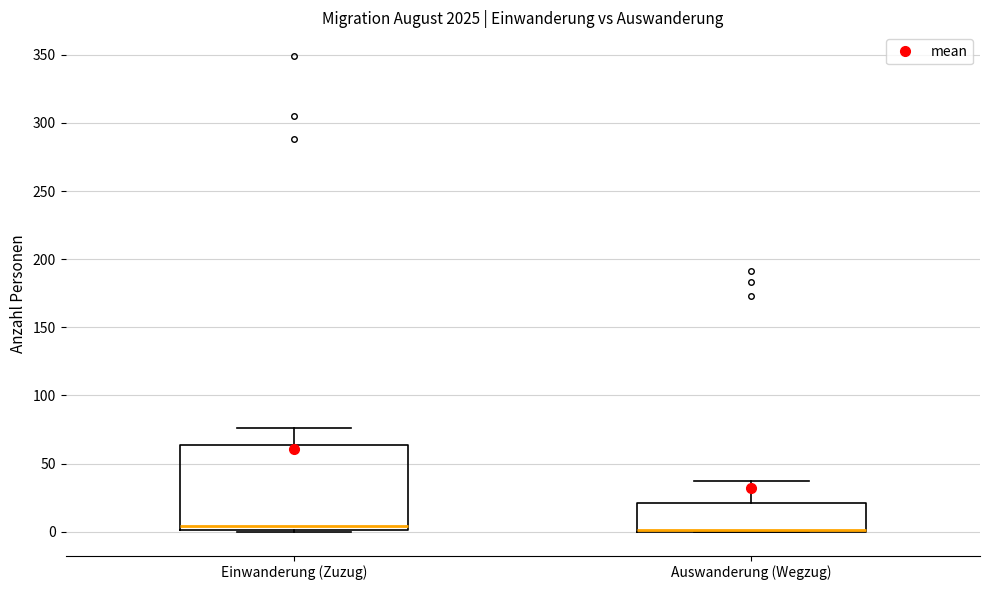

Reading left to right, read every box against the y-axis: the position of its median line, the range the box covers, and the ends of its whiskers. The values are not printed on the chart, so give them approximately, as read against the axis.

Einwanderung (Zuzug): median 5, box 0 to 65, whiskers 0 to 75
Auswanderung (Wegzug): median 0 (drawn on the box's lower edge), box 0 to 20, whiskers 0 to 35